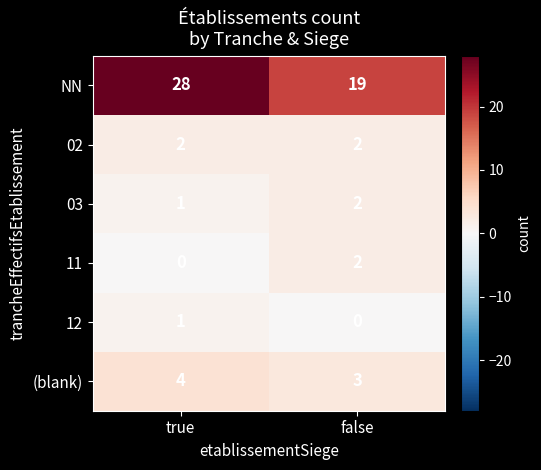

True or false: (blank) has a value of 4 at true.

True